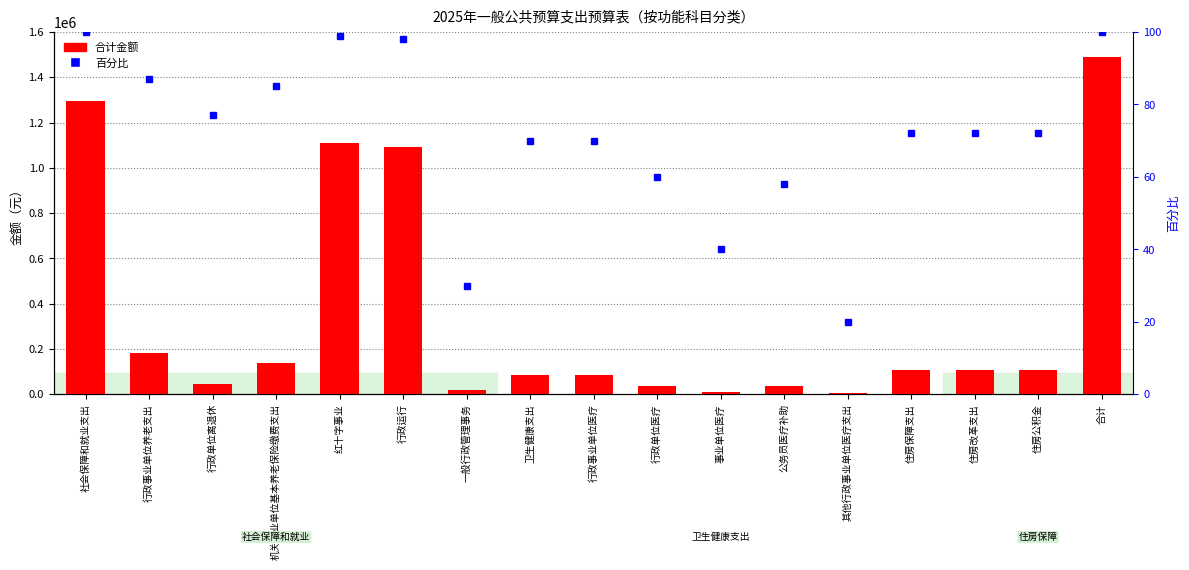

List the labels in order of 合计金额 value, smallest first.

其他行政事业单位医疗支出, 事业单位医疗, 一般行政管理事务, 公务员医疗补助, 行政单位医疗, 行政单位离退休, 卫生健康支出, 行政事业单位医疗, 住房保障支出, 住房改革支出, 住房公积金, 机关事业单位基本养老保险缴费支出, 行政事业单位养老支出, 行政运行, 红十字事业, 社会保障和就业支出, 合计